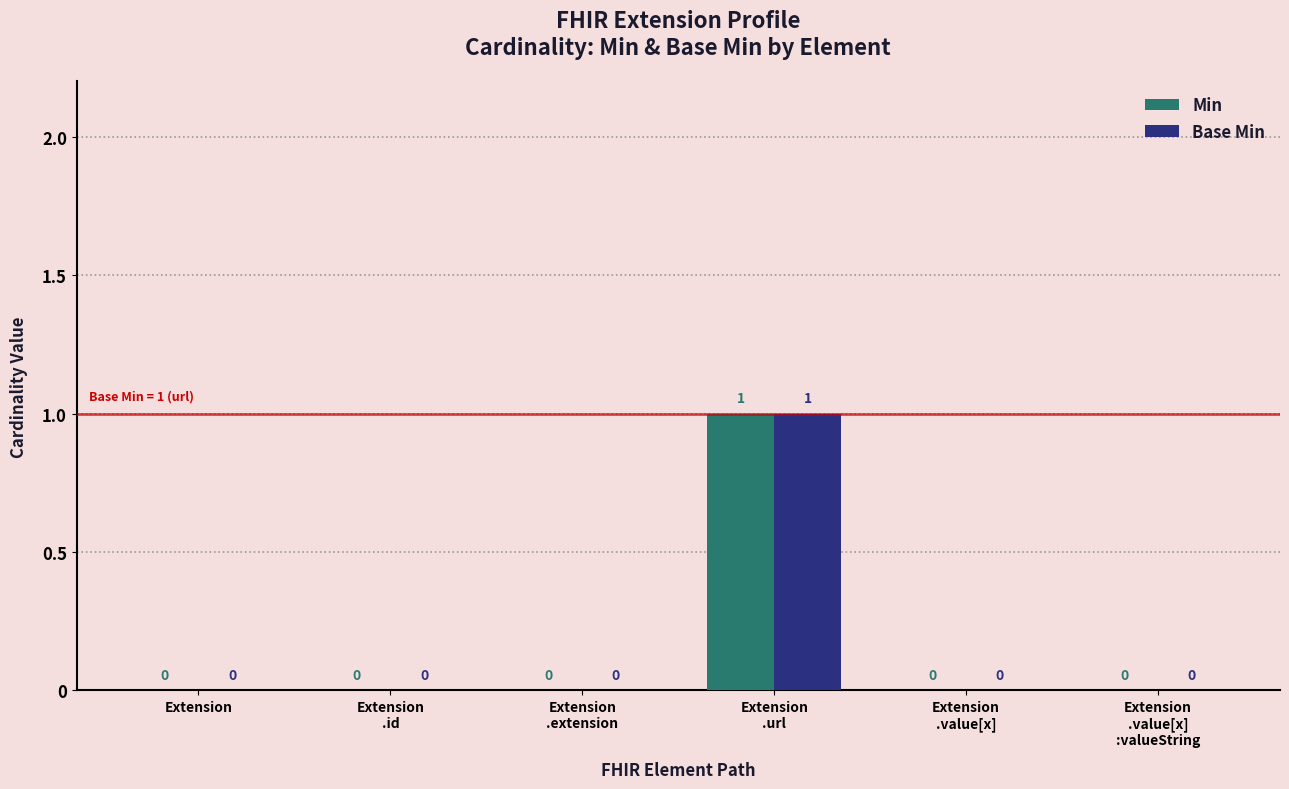

The value of Min at Extension is 0. True or false?

True